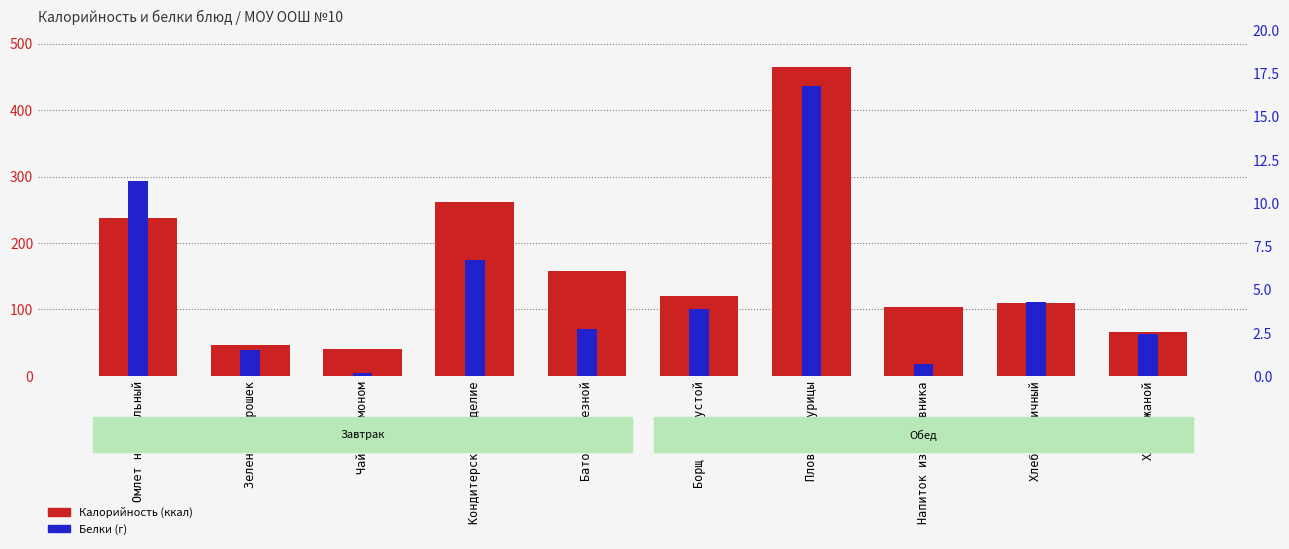

What is the minimum value shown in the chart?

0.2